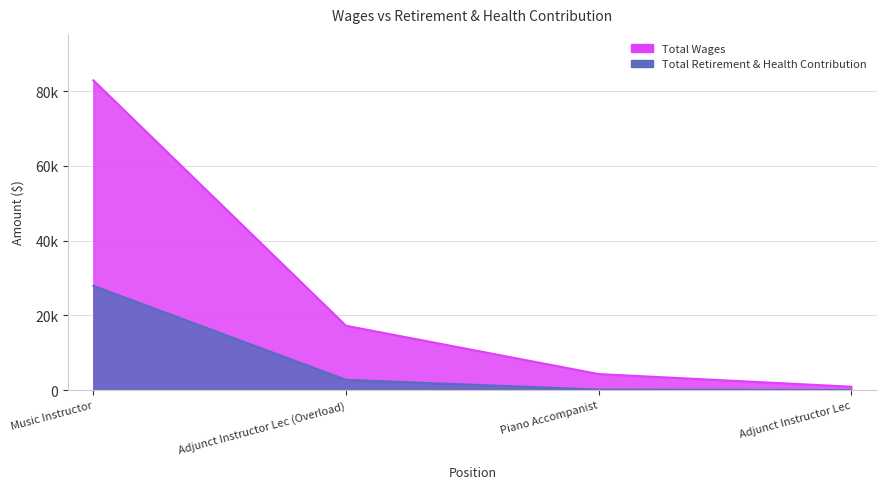

The Total Retirement & Health Contribution series shows 813 at Adjunct Instructor Lec (Overload). True or false?

False